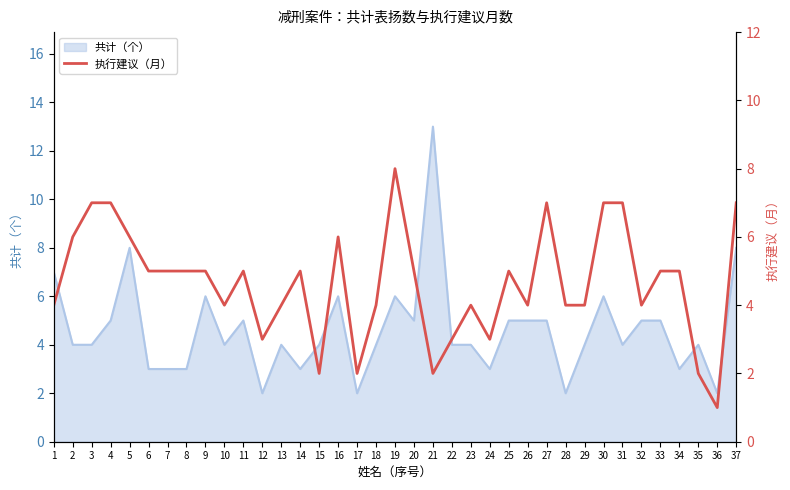

Is it true that the value at 32 is 4?

True